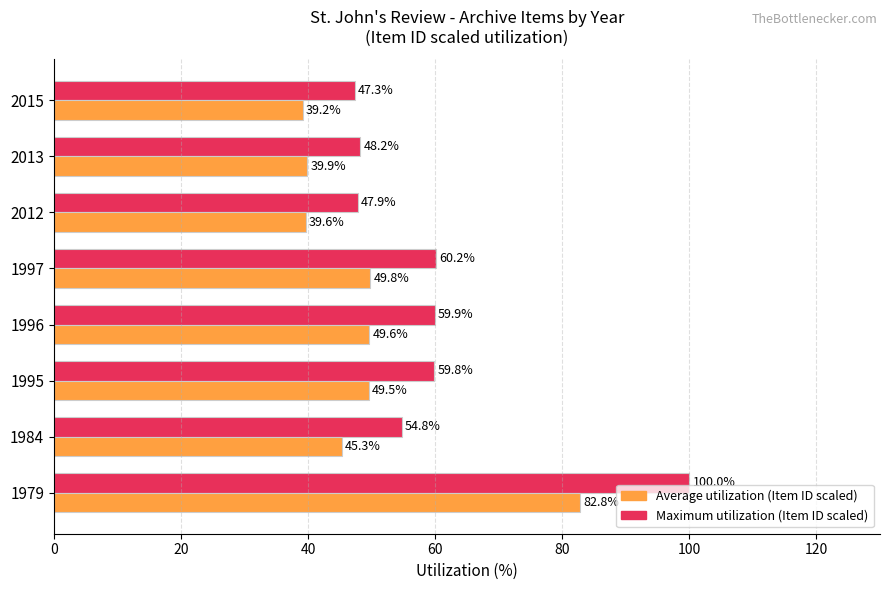

Which label corresponds to the smallest value in the chart?

2015